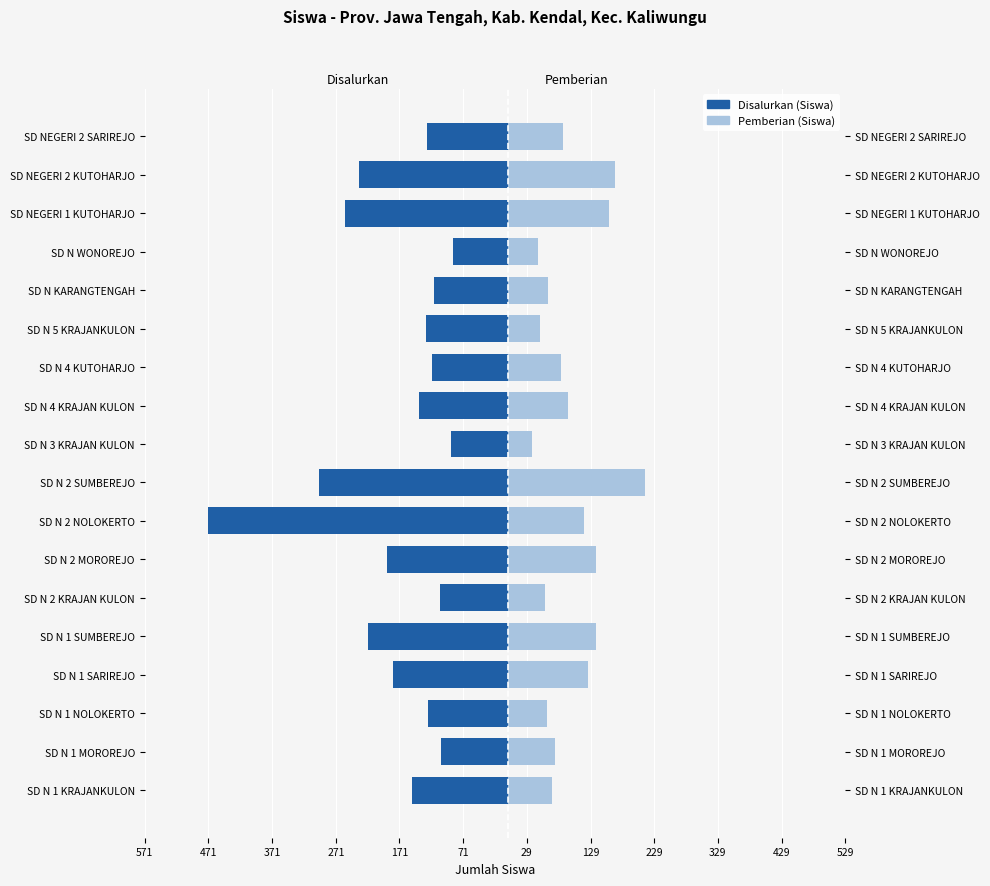

How many values in the Pemberian (Siswa) series exceed 86?

8